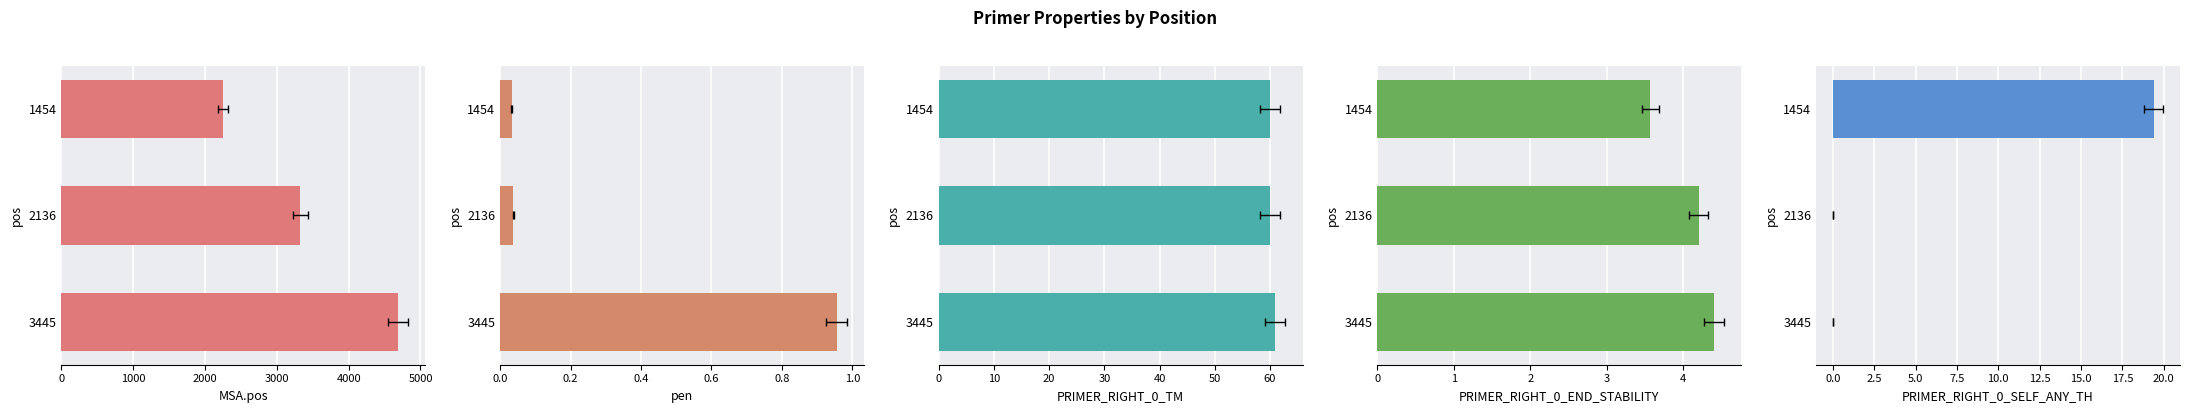

What is the difference between the highest and lowest values at 1454?

2251.0